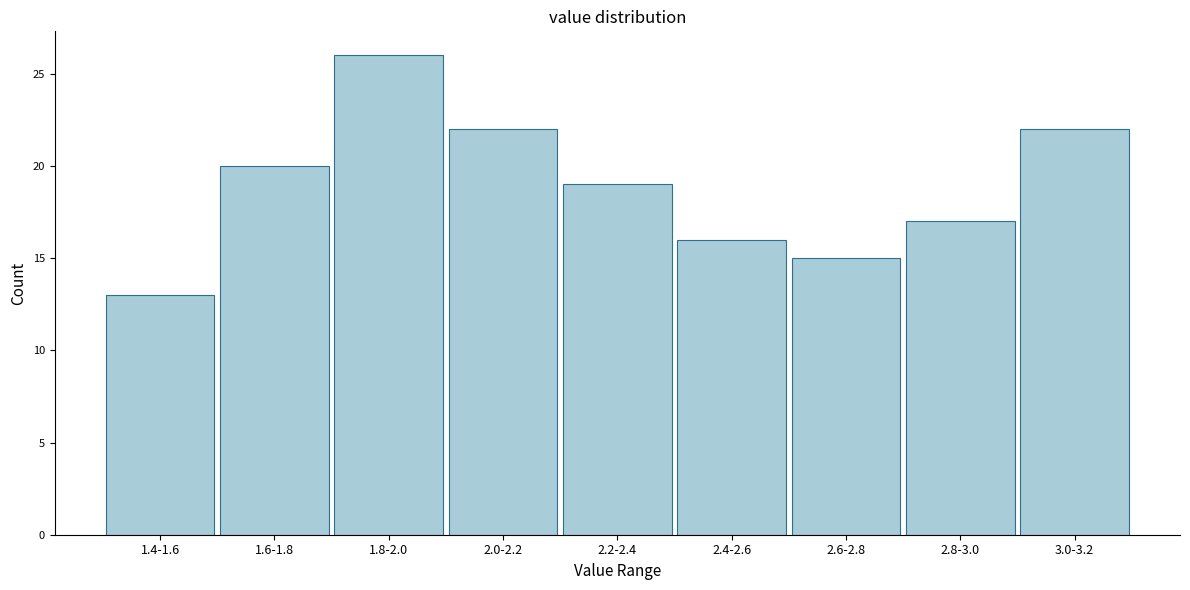

Reading right to left, list all the values displayed in this chart.

3.0-3.2=22	2.8-3.0=17	2.6-2.8=15	2.4-2.6=16	2.2-2.4=19	2.0-2.2=22	1.8-2.0=26	1.6-1.8=20	1.4-1.6=13